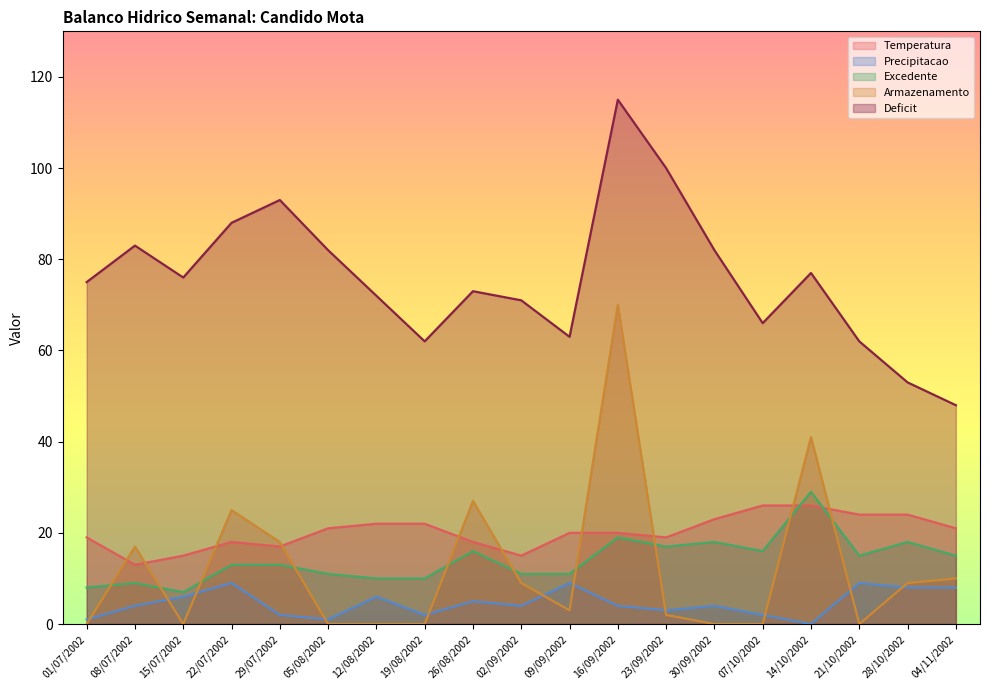

Is it true that Armazenamento equals 9 at 08/07/2002?

False